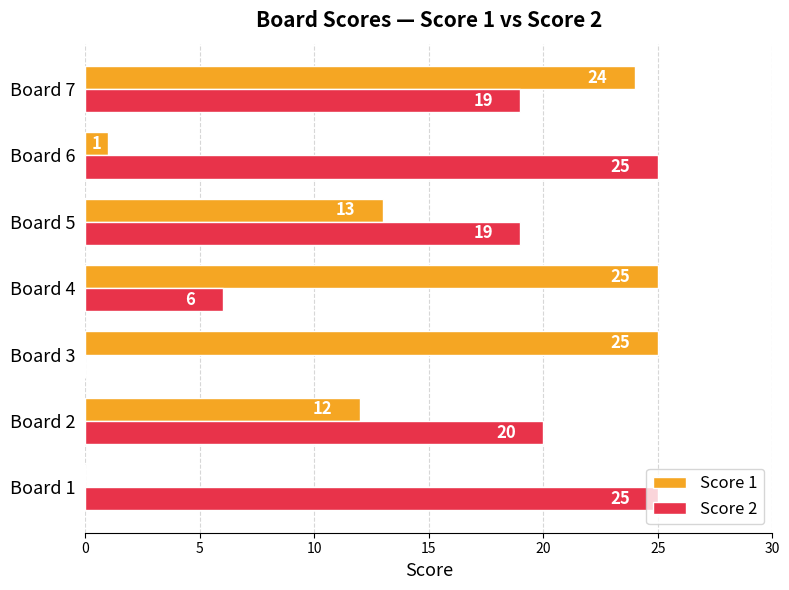

Which series has the largest total across all categories?

Score 2